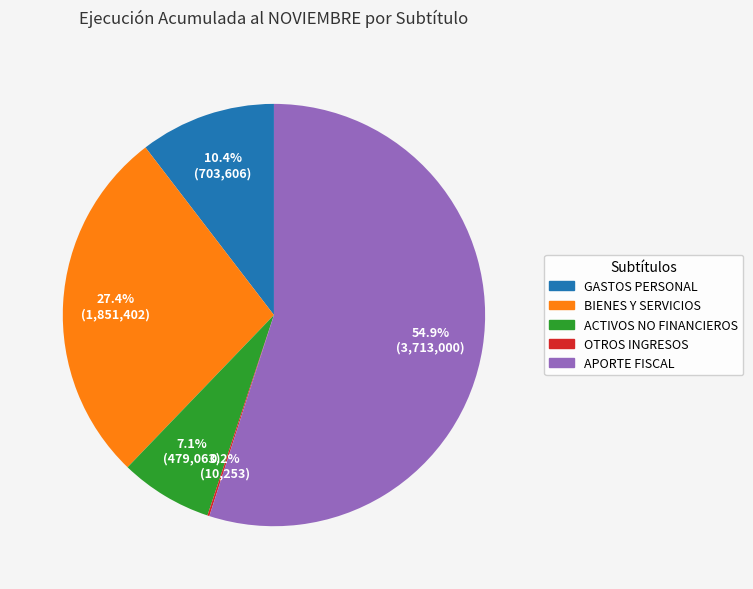

Is there any slice that represents more than half of the pie?

Yes